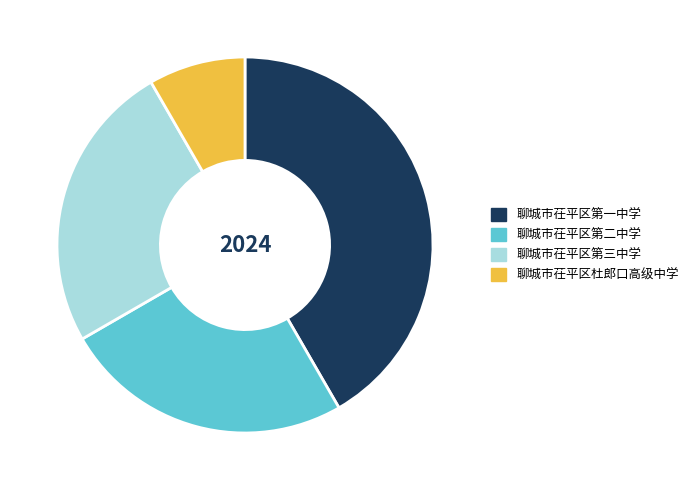

What is the largest slice in the pie chart?

聊城市茌平区第一中学